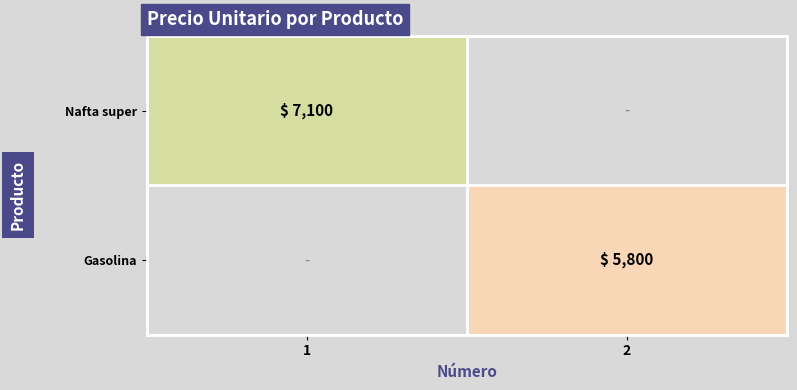

The value of Gasolina at 2 is 8773. True or false?

False